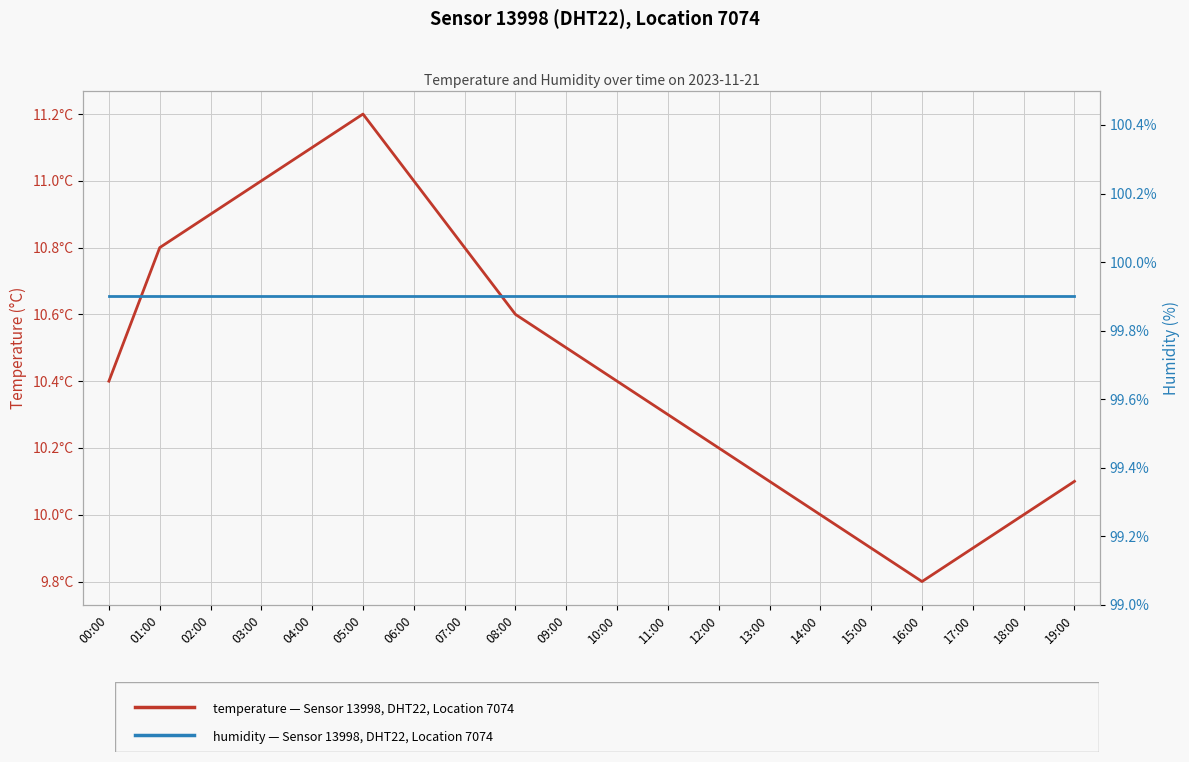

At which label is temperature closest to 10?

14:00